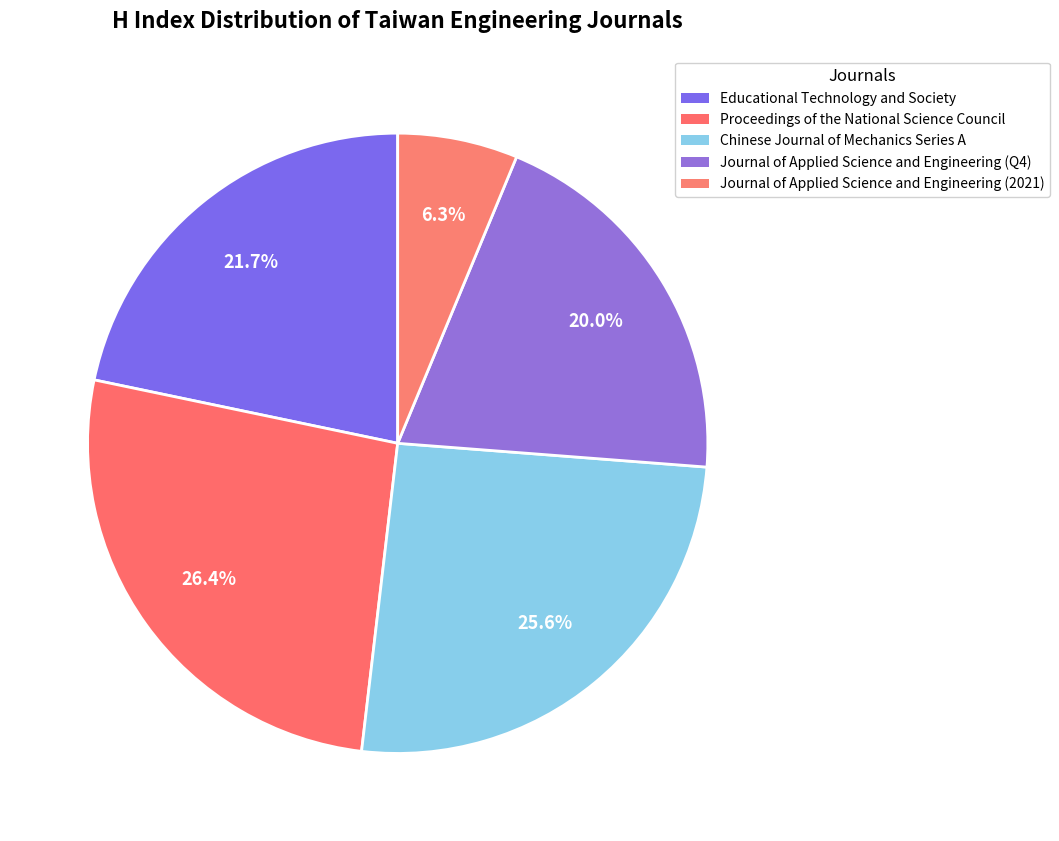

The Journal of Applied Science and Engineering (2021) slice represents 6% of the pie. True or false?

True